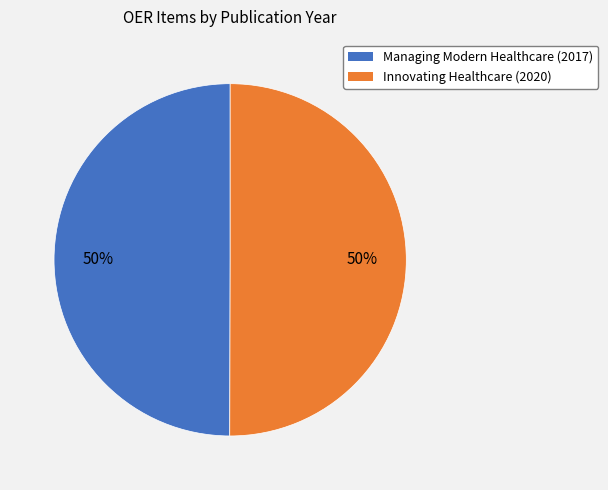

To the nearest percent, what is the combined percentage of Innovating Healthcare (2020) and Managing Modern Healthcare (2017)?

100%